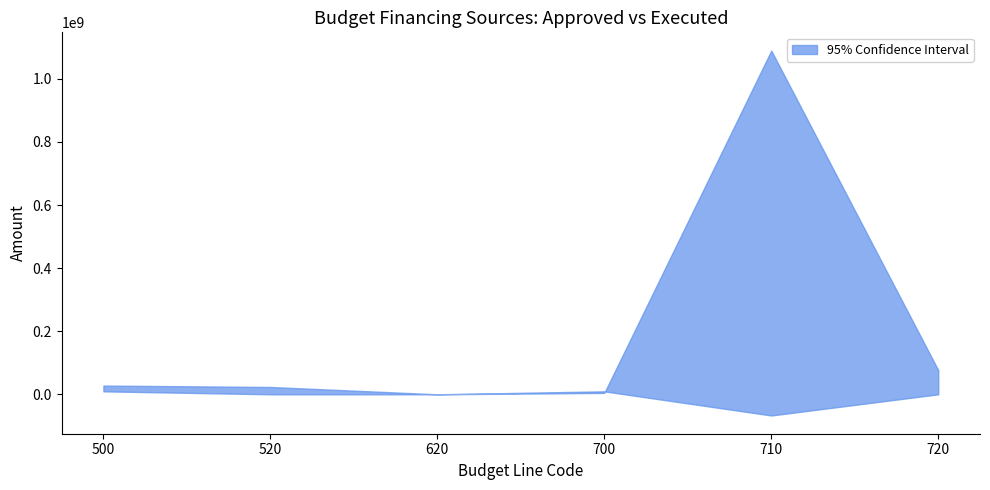

The upper series shows 27702979.7 at 500. True or false?

True